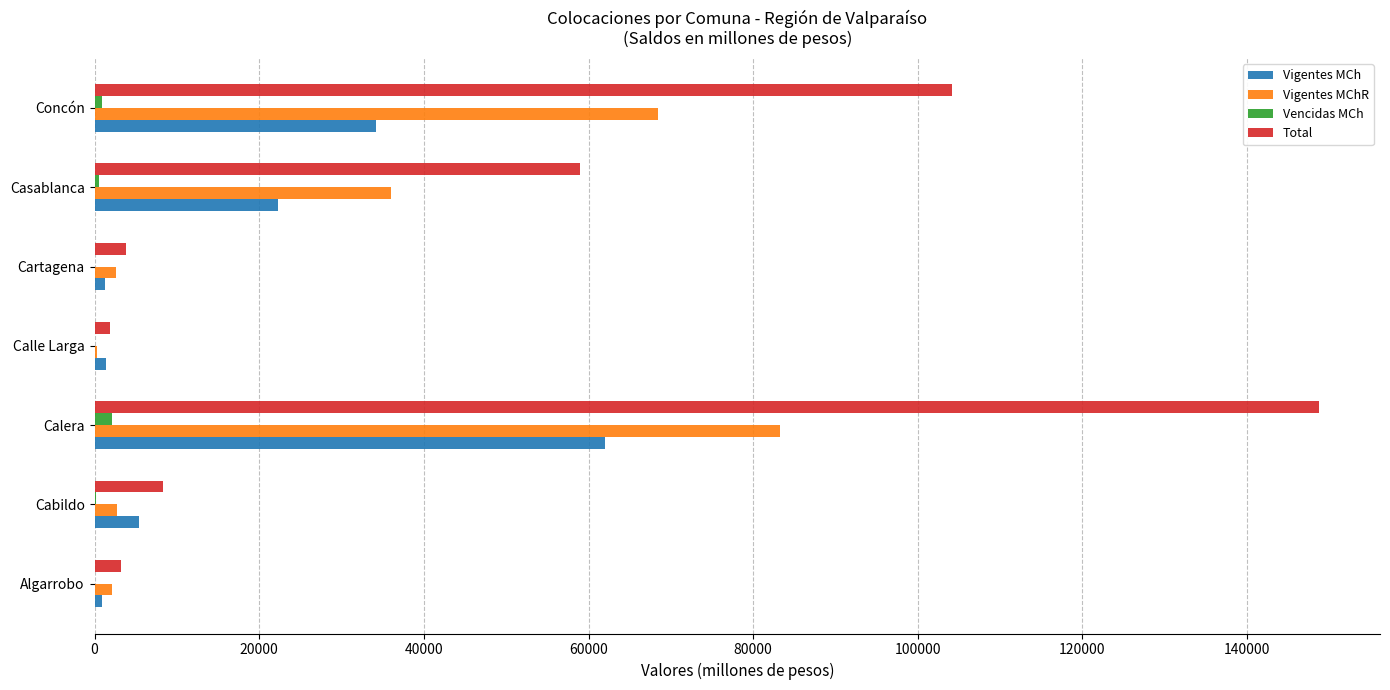

Is the value of Total at Cabildo greater than the value of Vigentes MChR at Cabildo?

Yes